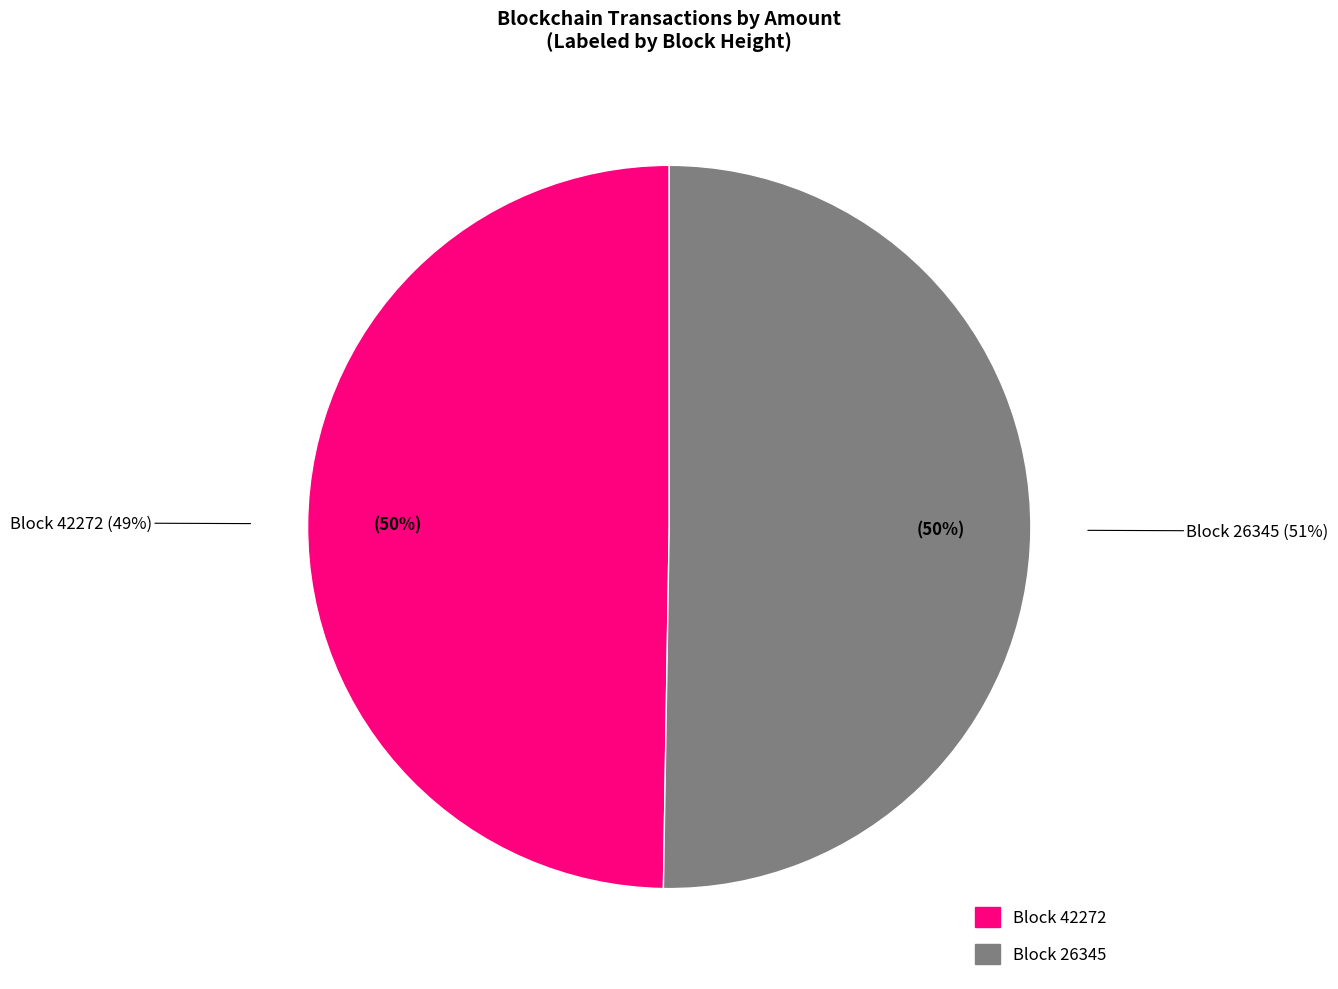

Which category accounts for the majority?

26345